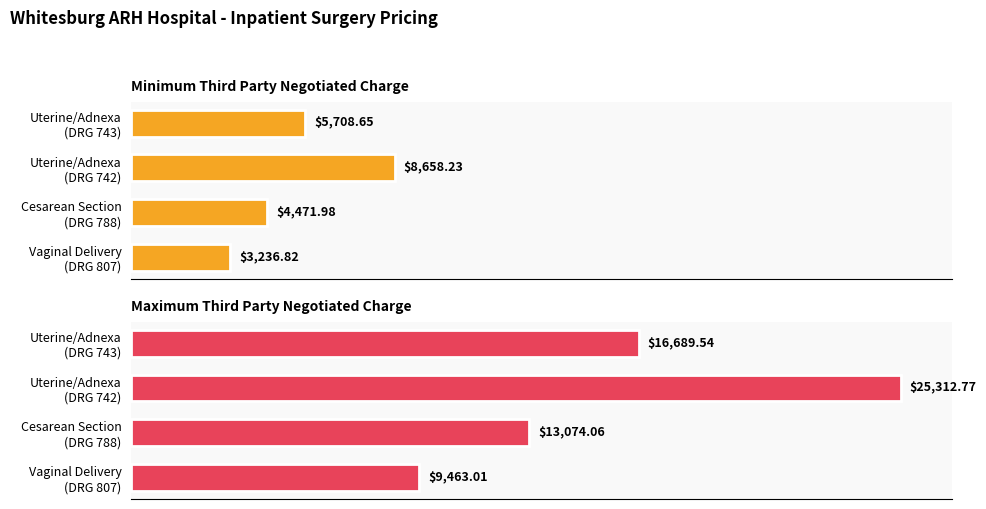

True or false: Minimum Third Party Negotiated Charge has a value of 4738.1 at Vaginal Delivery (DRG 807).

False